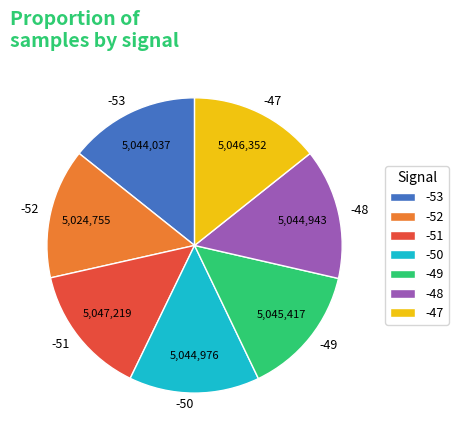

Combined, do -51 and -52 account for over 50%?

No